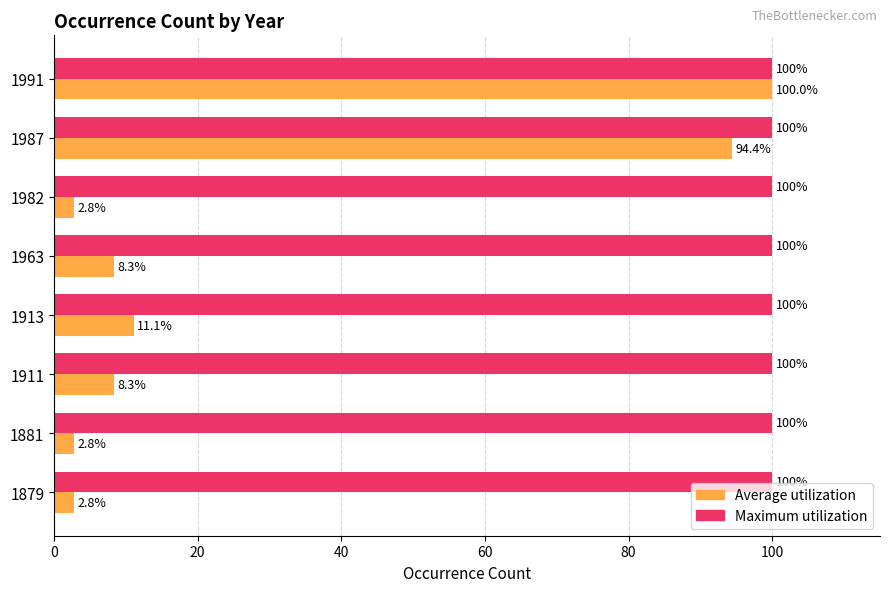

At how many categories does at least one series exceed 41?

8